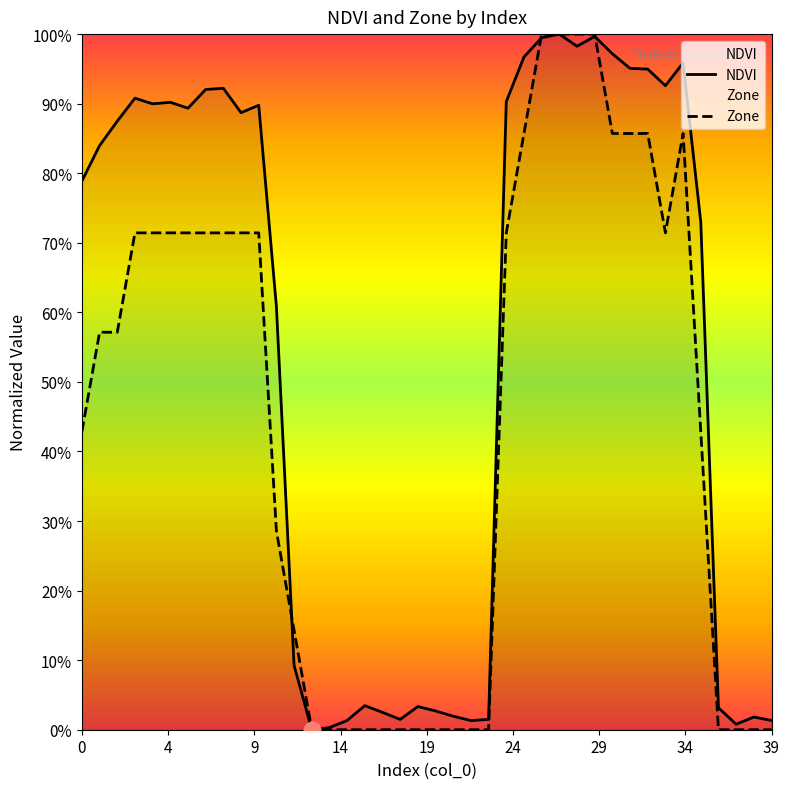

True or false: NDVI and Zone intersect in this chart.

True